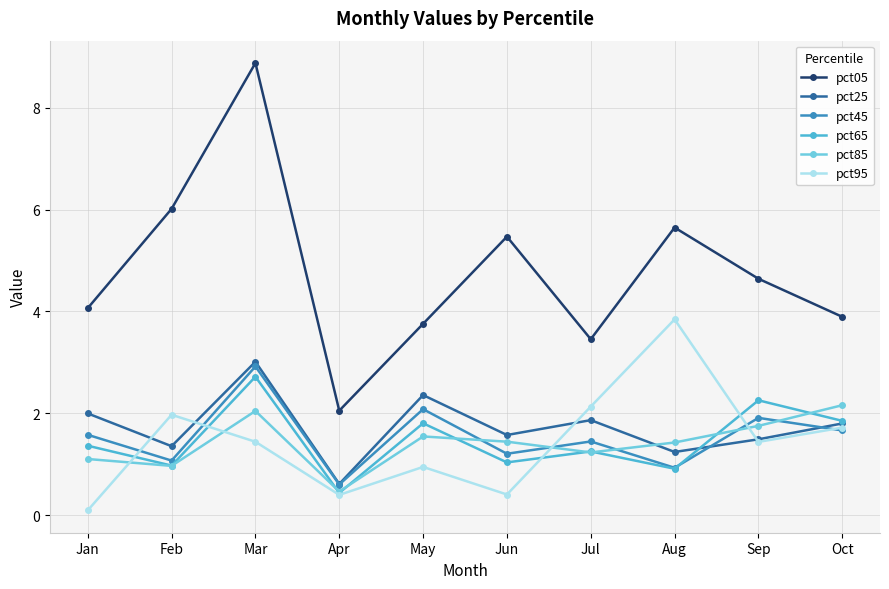

How many data points in pct25 are above 1?

9